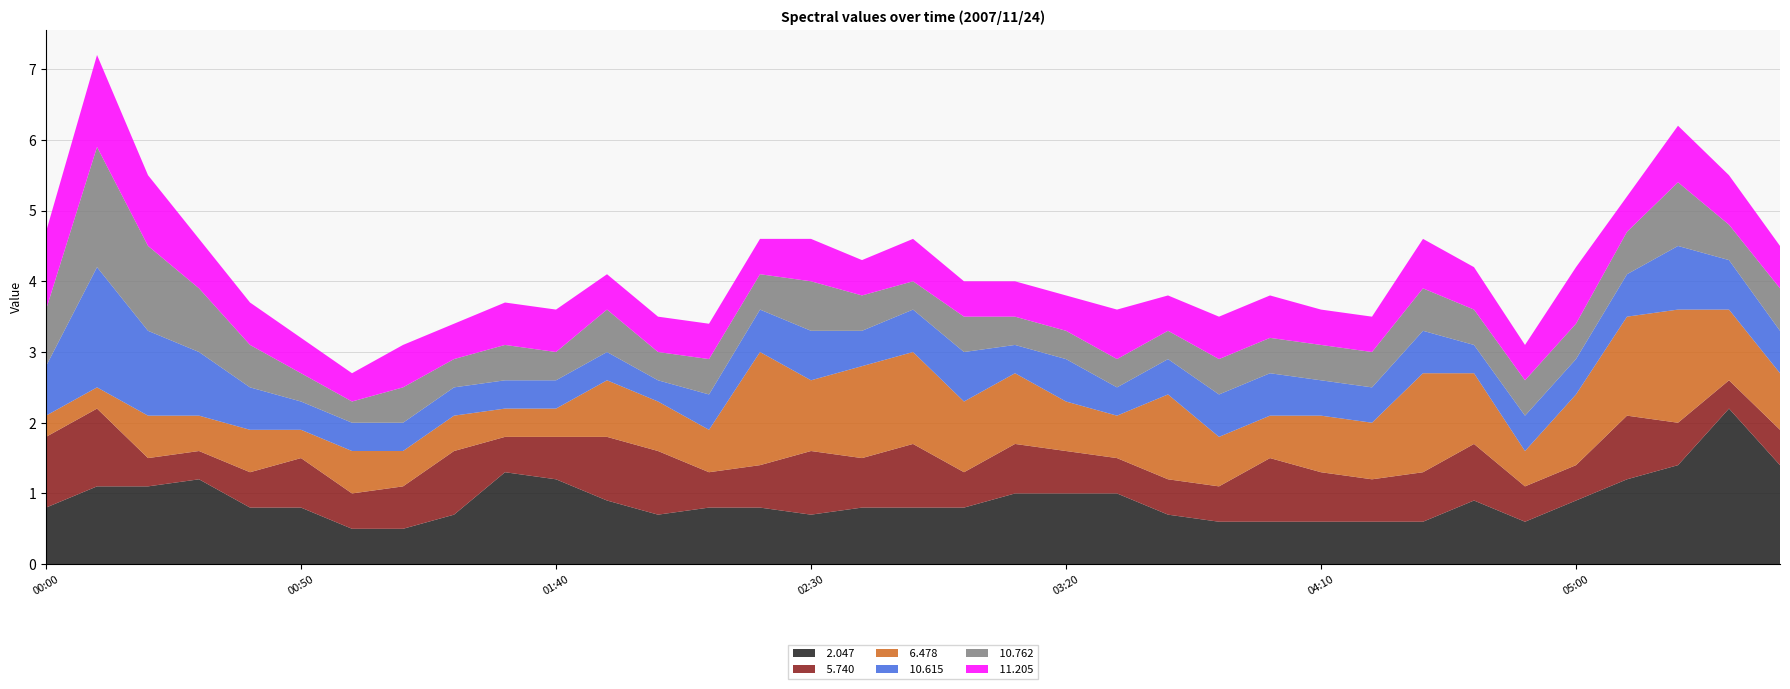

Reading left to right, list all the values displayed in this chart.

 2.047: 00:00=0.8	00:10=1.1	00:20=1.1	00:30=1.2	00:40=0.8	00:50=0.8	01:00=0.5	01:10=0.5	01:20=0.7	01:30=1.3	01:40=1.2	01:50=0.9	02:00=0.7	02:10=0.8	02:20=0.8	02:30=0.7	02:40=0.8	02:50=0.8	03:00=0.8	03:10=1.0	03:20=1.0	03:30=1.0	03:40=0.7	03:50=0.6	04:00=0.6	04:10=0.6	04:20=0.6	04:30=0.6	04:40=0.9	04:50=0.6	05:00=0.9	05:10=1.2	05:20=1.4	05:30=2.2	05:40=1.4
 5.740: 00:00=1.0	00:10=1.1	00:20=0.4	00:30=0.4	00:40=0.5	00:50=0.7	01:00=0.5	01:10=0.6	01:20=0.9	01:30=0.5	01:40=0.6	01:50=0.9	02:00=0.9	02:10=0.5	02:20=0.6	02:30=0.9	02:40=0.7	02:50=0.9	03:00=0.5	03:10=0.7	03:20=0.6	03:30=0.5	03:40=0.5	03:50=0.5	04:00=0.9	04:10=0.7	04:20=0.6	04:30=0.7	04:40=0.8	04:50=0.5	05:00=0.5	05:10=0.9	05:20=0.6	05:30=0.4	05:40=0.5
 6.478: 00:00=0.3	00:10=0.3	00:20=0.6	00:30=0.5	00:40=0.6	00:50=0.4	01:00=0.6	01:10=0.5	01:20=0.5	01:30=0.4	01:40=0.4	01:50=0.8	02:00=0.7	02:10=0.6	02:20=1.6	02:30=1.0	02:40=1.3	02:50=1.3	03:00=1.0	03:10=1.0	03:20=0.7	03:30=0.6	03:40=1.2	03:50=0.7	04:00=0.6	04:10=0.8	04:20=0.8	04:30=1.4	04:40=1.0	04:50=0.5	05:00=1.0	05:10=1.4	05:20=1.6	05:30=1.0	05:40=0.8
 10.615: 00:00=0.7	00:10=1.7	00:20=1.2	00:30=0.9	00:40=0.6	00:50=0.4	01:00=0.4	01:10=0.4	01:20=0.4	01:30=0.4	01:40=0.4	01:50=0.4	02:00=0.3	02:10=0.5	02:20=0.6	02:30=0.7	02:40=0.5	02:50=0.6	03:00=0.7	03:10=0.4	03:20=0.6	03:30=0.4	03:40=0.5	03:50=0.6	04:00=0.6	04:10=0.5	04:20=0.5	04:30=0.6	04:40=0.4	04:50=0.5	05:00=0.5	05:10=0.6	05:20=0.9	05:30=0.7	05:40=0.6
 10.762: 00:00=0.8	00:10=1.7	00:20=1.2	00:30=0.9	00:40=0.6	00:50=0.4	01:00=0.3	01:10=0.5	01:20=0.4	01:30=0.5	01:40=0.4	01:50=0.6	02:00=0.4	02:10=0.5	02:20=0.5	02:30=0.7	02:40=0.5	02:50=0.4	03:00=0.5	03:10=0.4	03:20=0.4	03:30=0.4	03:40=0.4	03:50=0.5	04:00=0.5	04:10=0.5	04:20=0.5	04:30=0.6	04:40=0.5	04:50=0.5	05:00=0.5	05:10=0.6	05:20=0.9	05:30=0.5	05:40=0.6
 11.205: 00:00=1.1	00:10=1.3	00:20=1.0	00:30=0.7	00:40=0.6	00:50=0.5	01:00=0.4	01:10=0.6	01:20=0.5	01:30=0.6	01:40=0.6	01:50=0.5	02:00=0.5	02:10=0.5	02:20=0.5	02:30=0.6	02:40=0.5	02:50=0.6	03:00=0.5	03:10=0.5	03:20=0.5	03:30=0.7	03:40=0.5	03:50=0.6	04:00=0.6	04:10=0.5	04:20=0.5	04:30=0.7	04:40=0.6	04:50=0.5	05:00=0.8	05:10=0.5	05:20=0.8	05:30=0.7	05:40=0.6